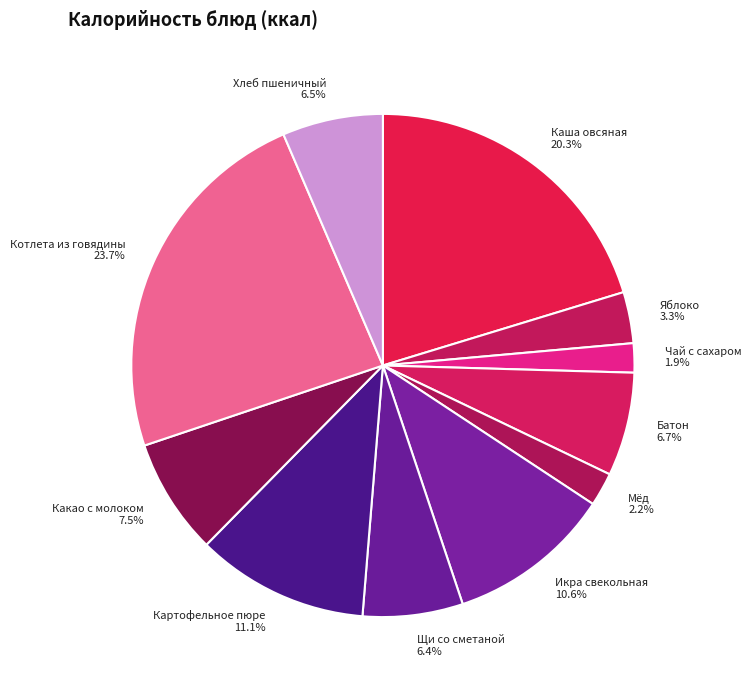

How many slices are in this pie chart?

11